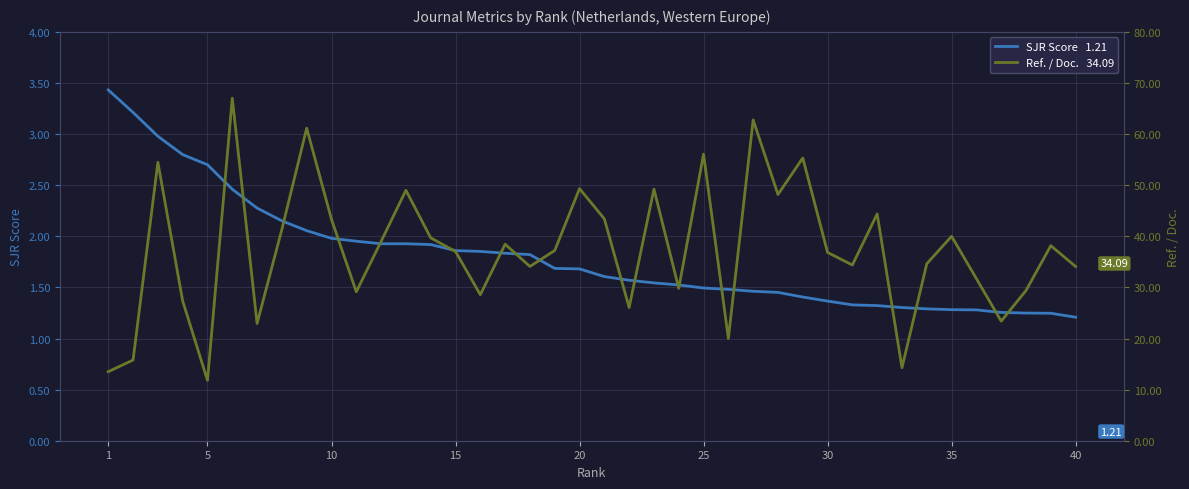

What are all the series names shown in the legend?

SJR Score   1.21, Ref. / Doc.   34.09